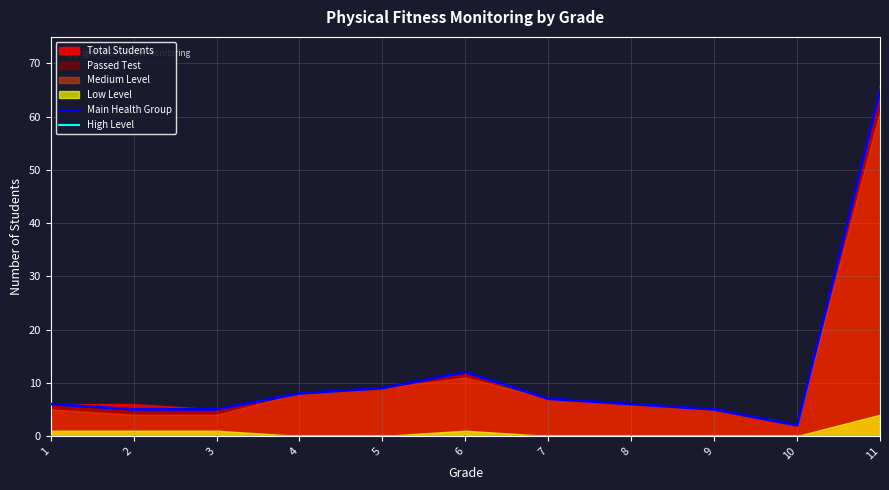

In Main Health Group, how many points are lower than both neighbors (excluding endpoints)?

1